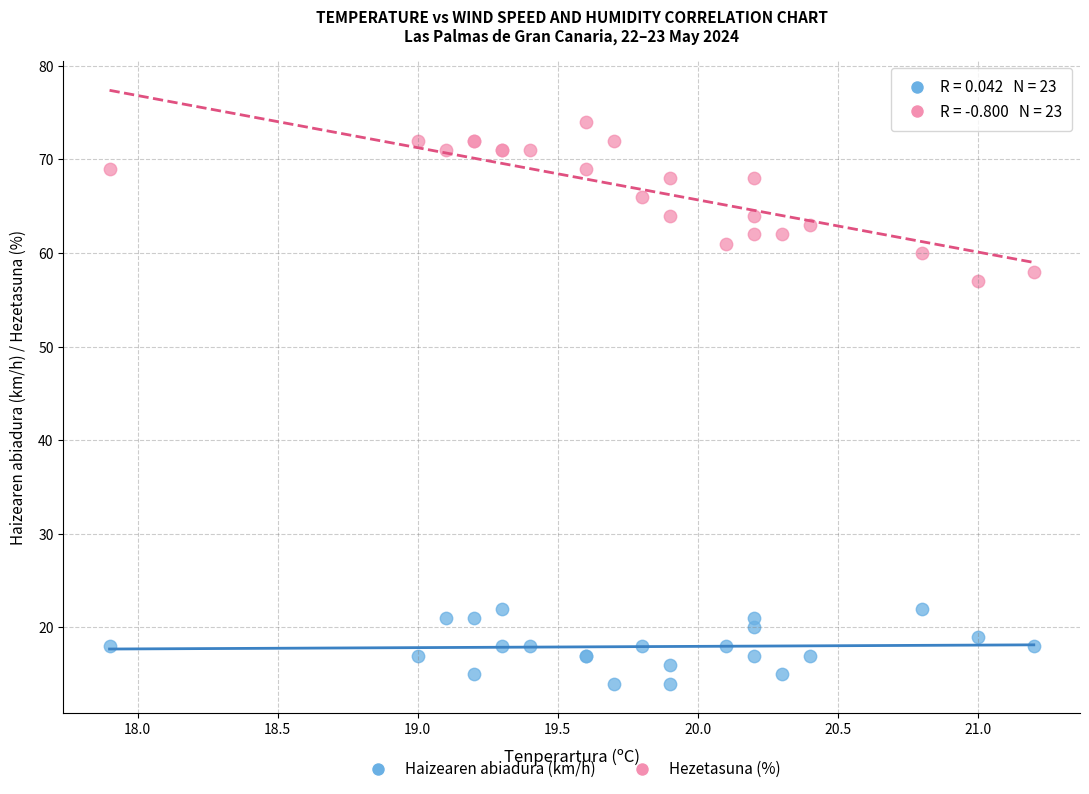

Which series has the largest Y range (max minus min)?

Hezetasuna (%)